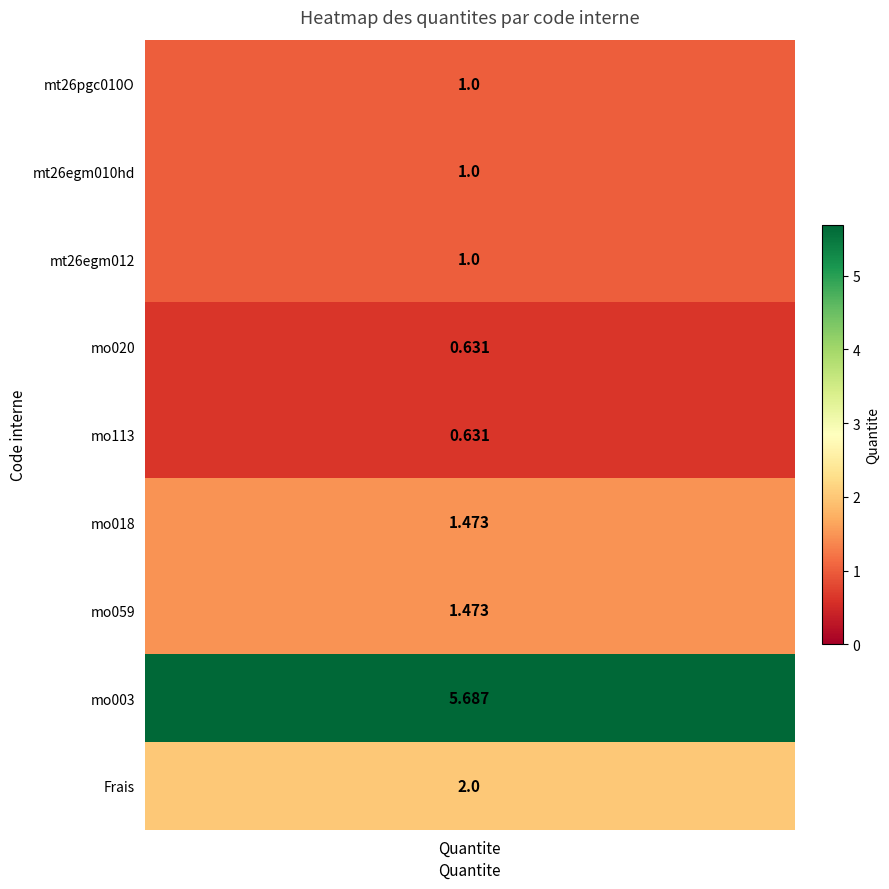

What is the difference between the second highest and minimum values in the Quantity series?

1.4